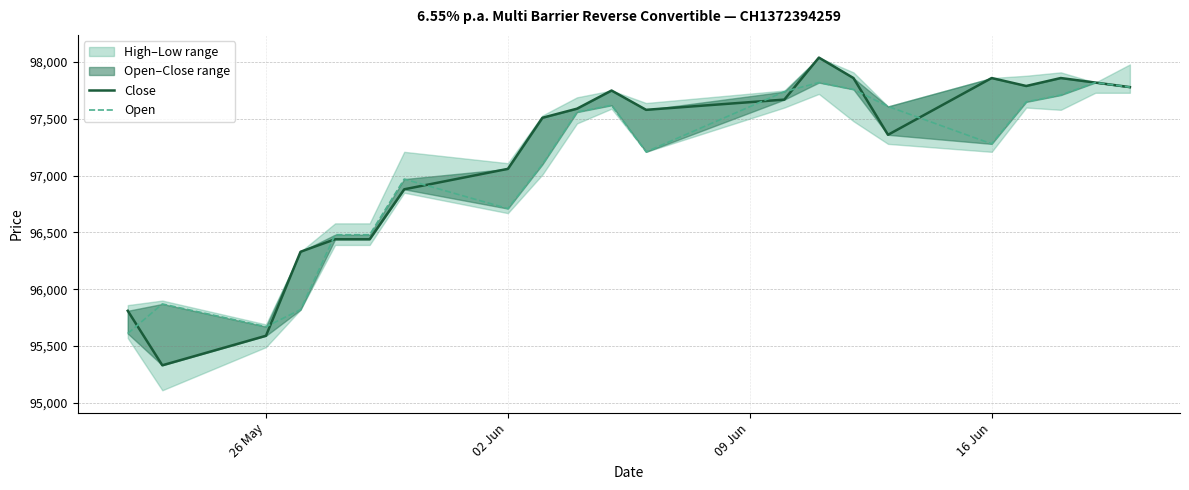

Does the chart display data point markers on the line(s)?

No